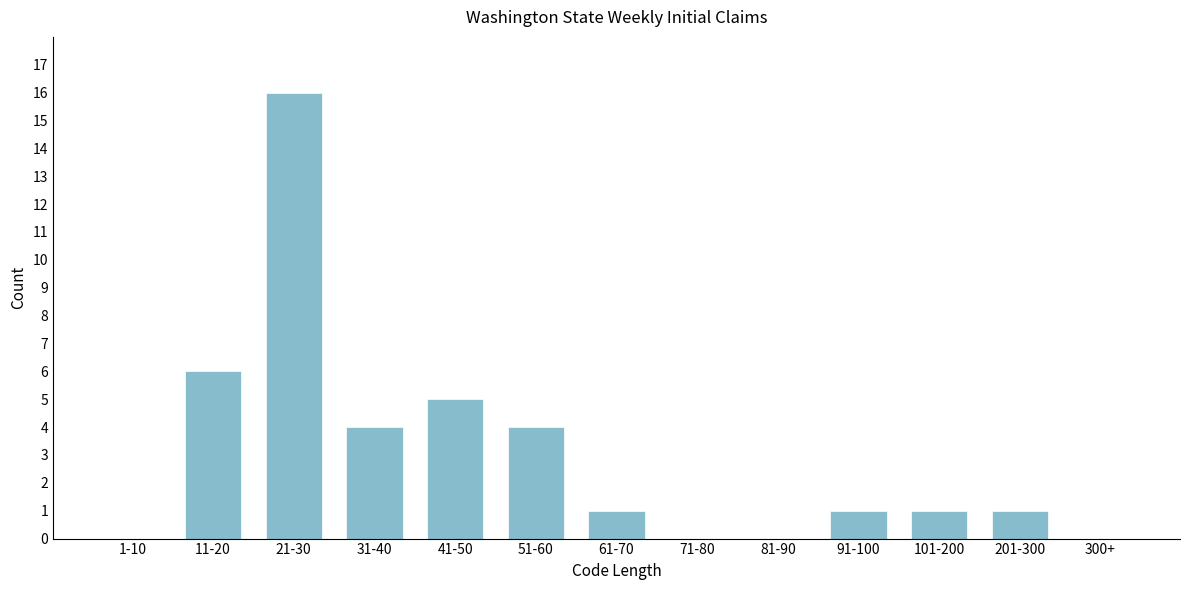

Reading left to right, transcribe all the data shown in this chart.

1-10=0	11-20=6	21-30=16	31-40=4	41-50=5	51-60=4	61-70=1	71-80=0	81-90=0	91-100=1	101-200=1	201-300=1	300+=0